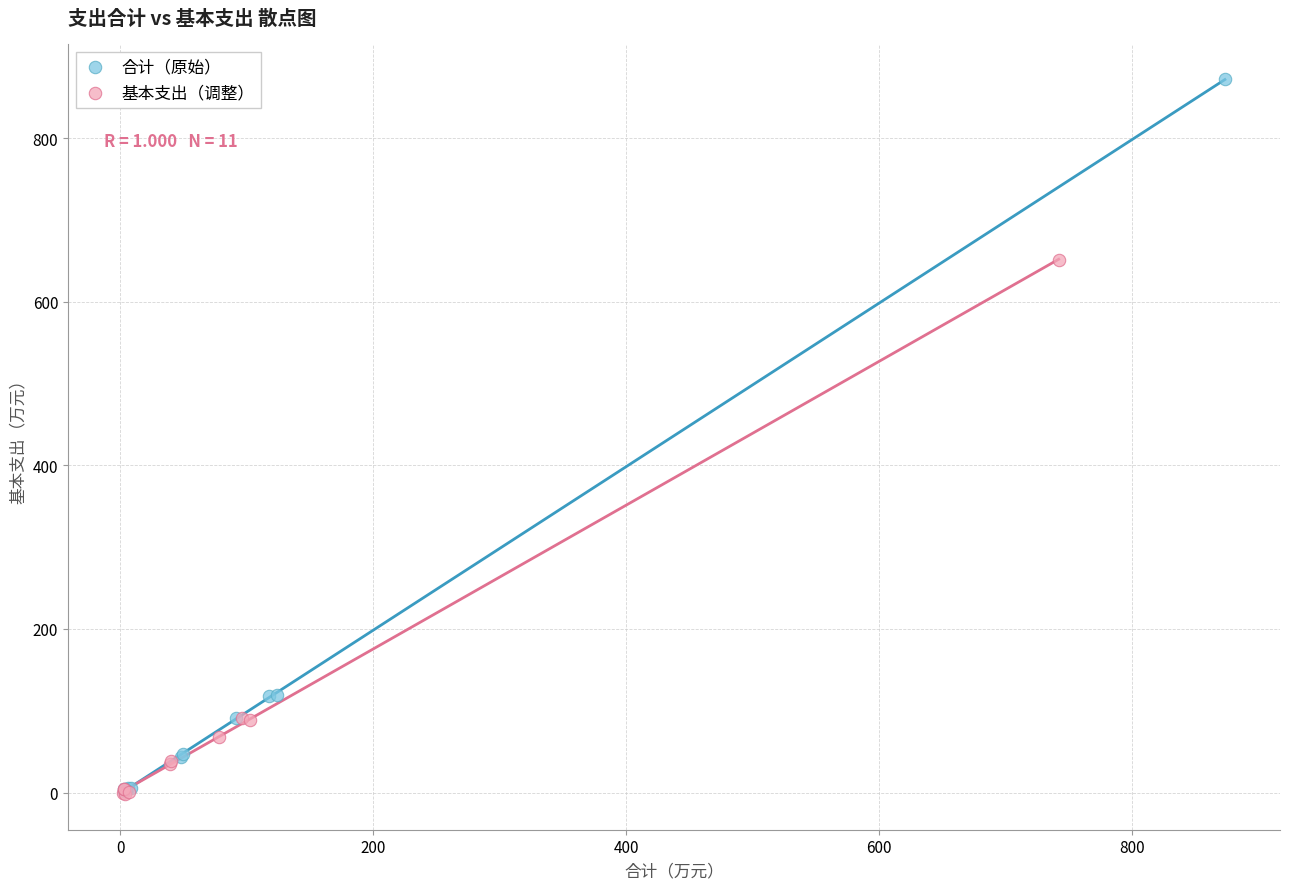

Which series reaches the maximum Y coordinate?

合计（原始）